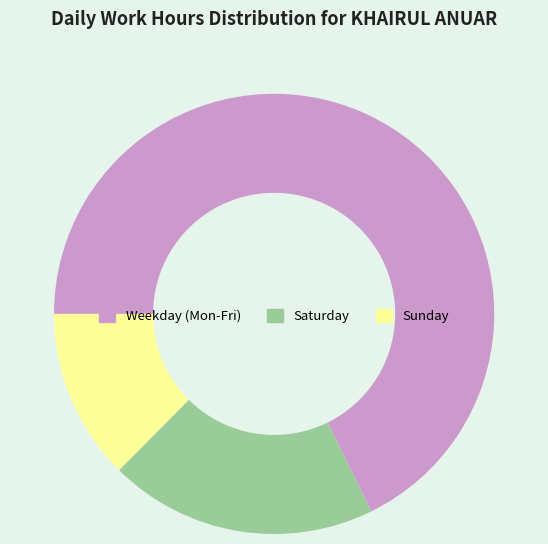

Count the number of slices in the pie.

3